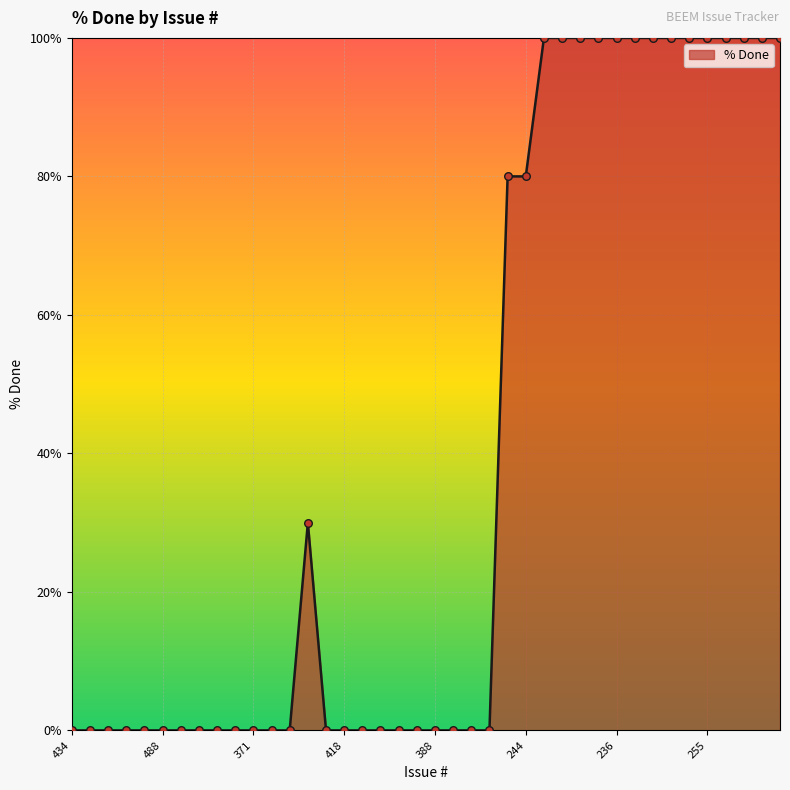

What is the maximum value shown in the chart?

100